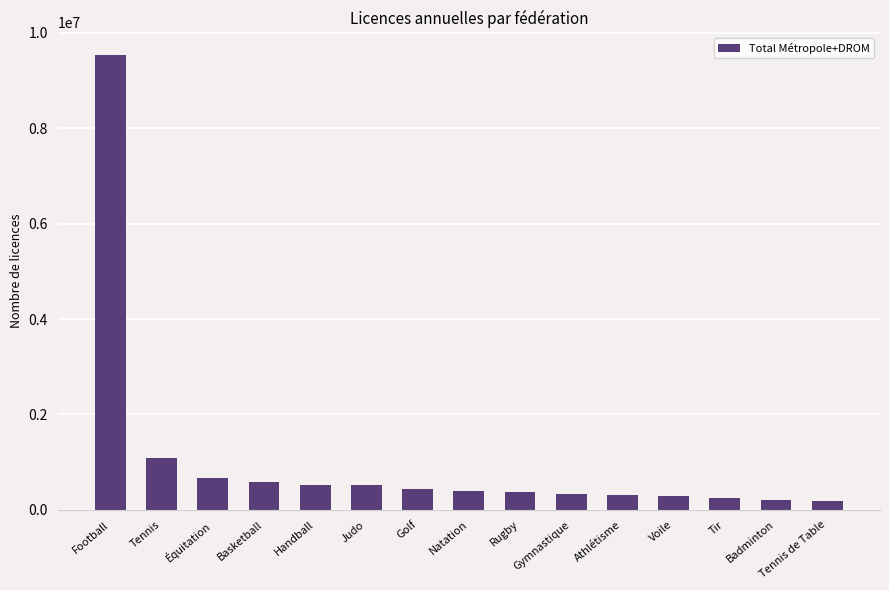

What is the change in value from Handball to Rugby?

-157126